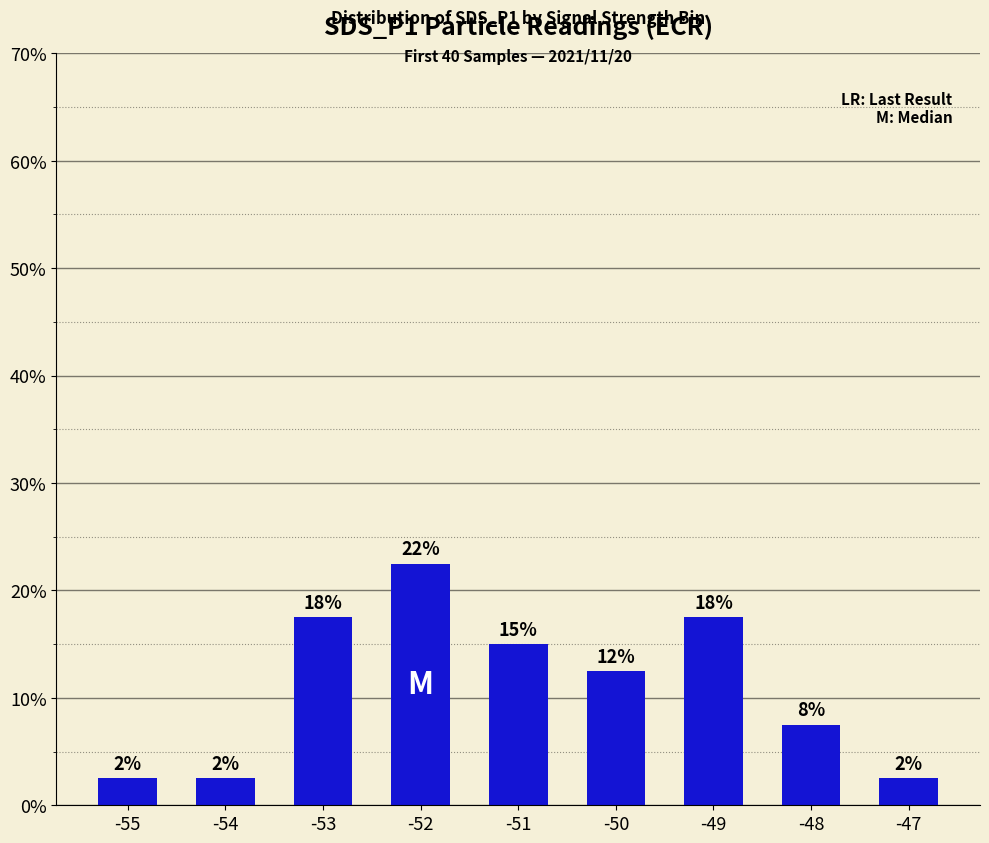

Which label corresponds to the largest value in the chart?

-52